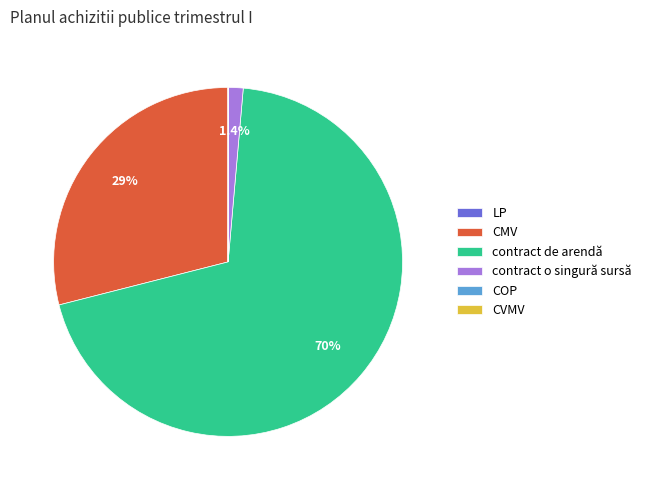

What percentage is NOT represented by contract o singură sursă?

98.6%